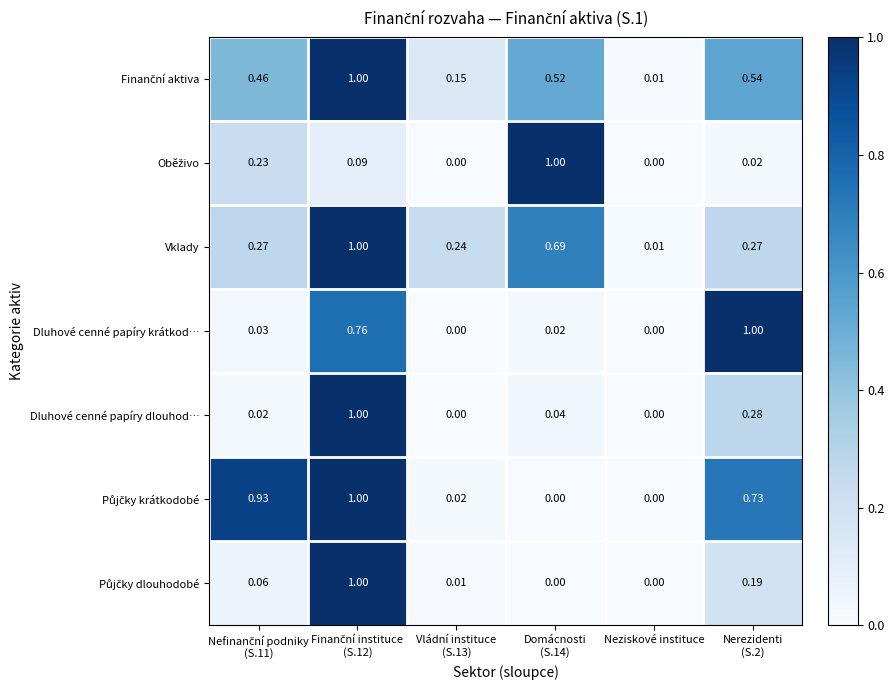

What is the greatest value displayed?

1.0